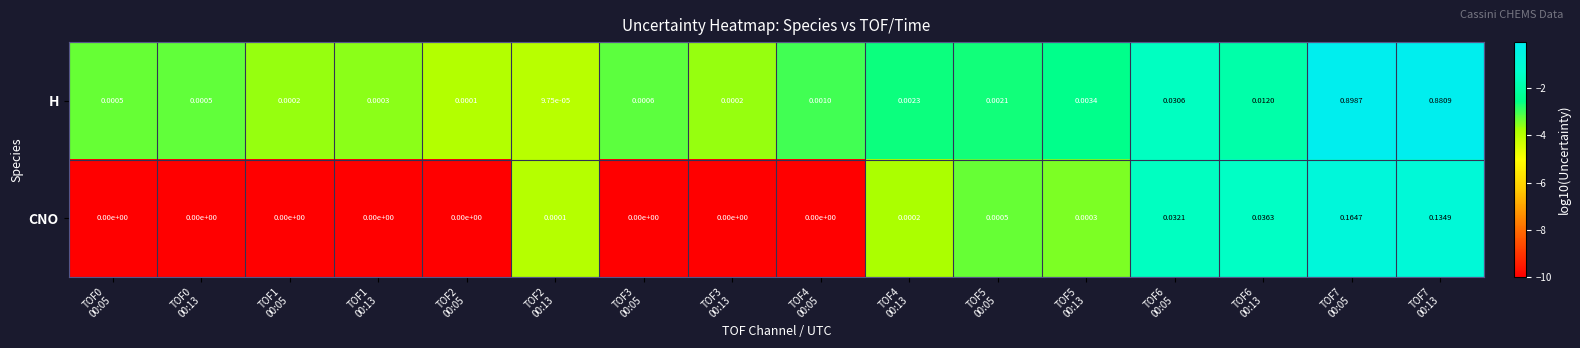

Rank the series by their maximum value, from highest to lowest.

H, CNO